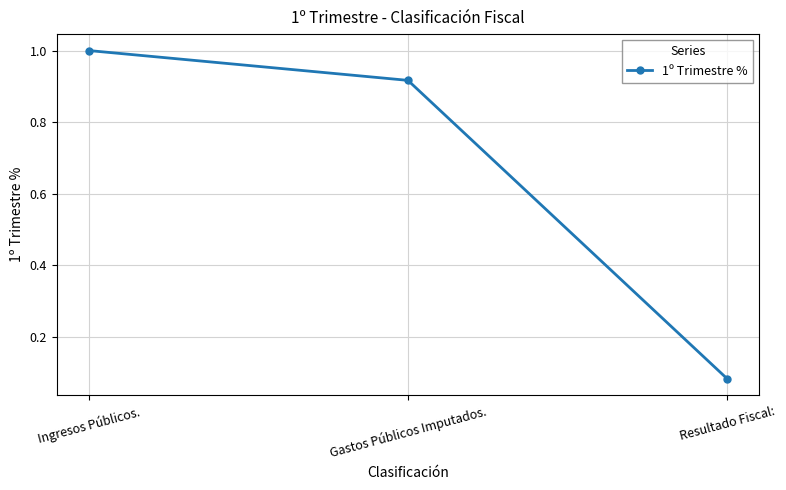

Rank the categories by value from lowest to highest.

Resultado Fiscal:, Gastos Públicos Imputados., Ingresos Públicos.